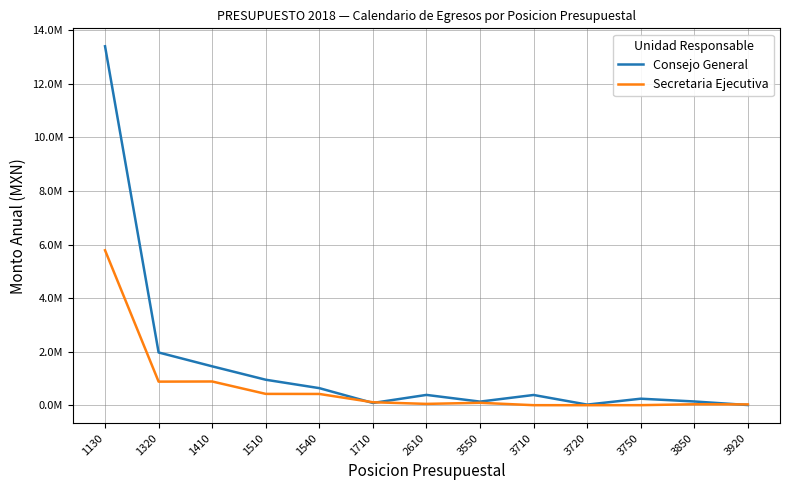

Which series has the largest range (max minus min)?

Consejo General